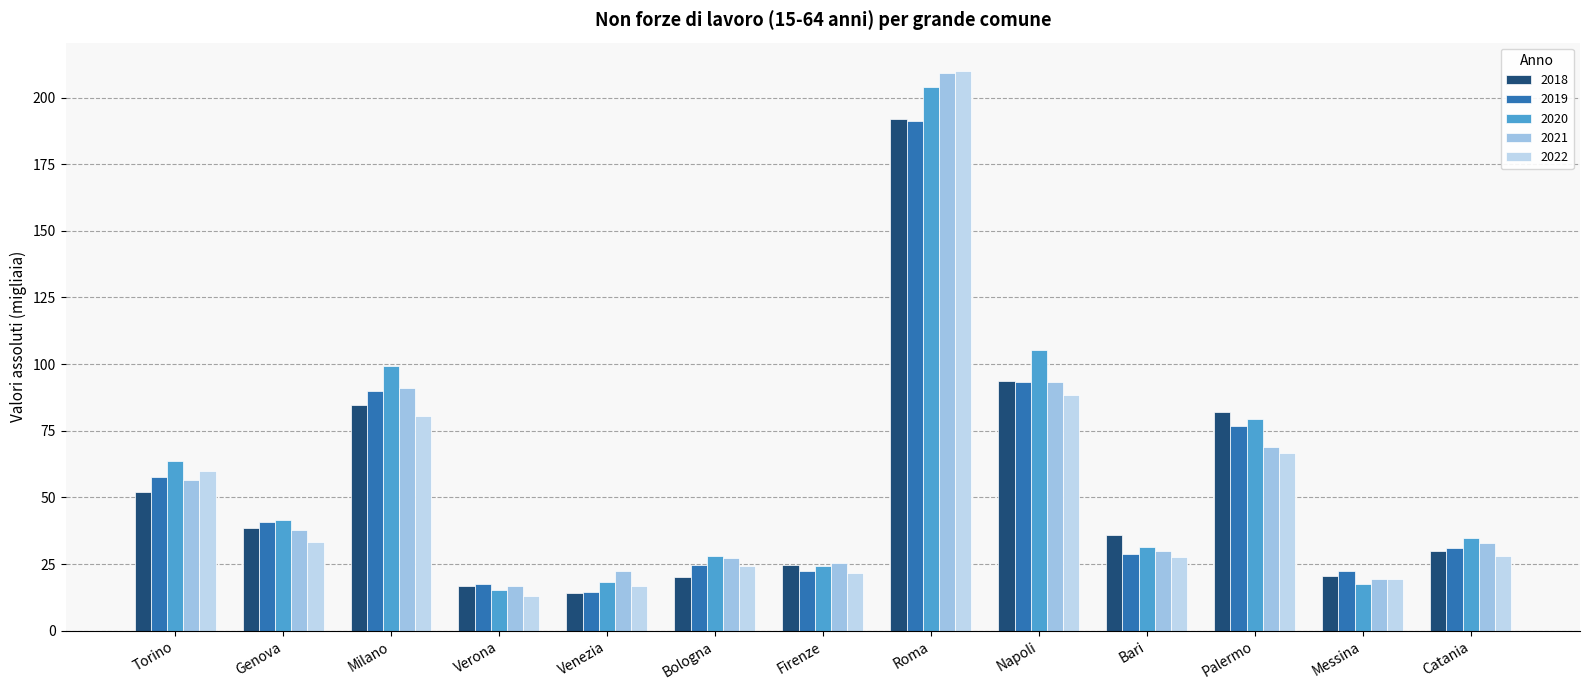

What is the total value across all series at Palermo?

373.9